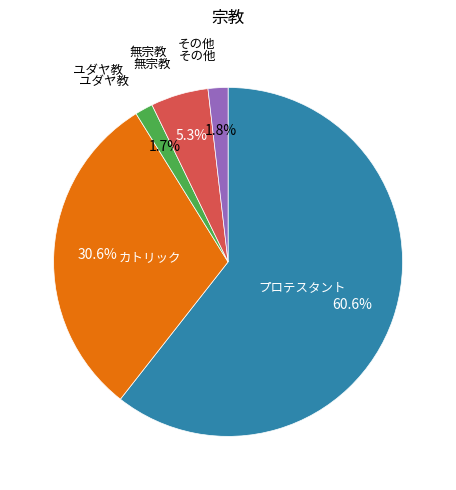

Count the number of slices in the pie.

5